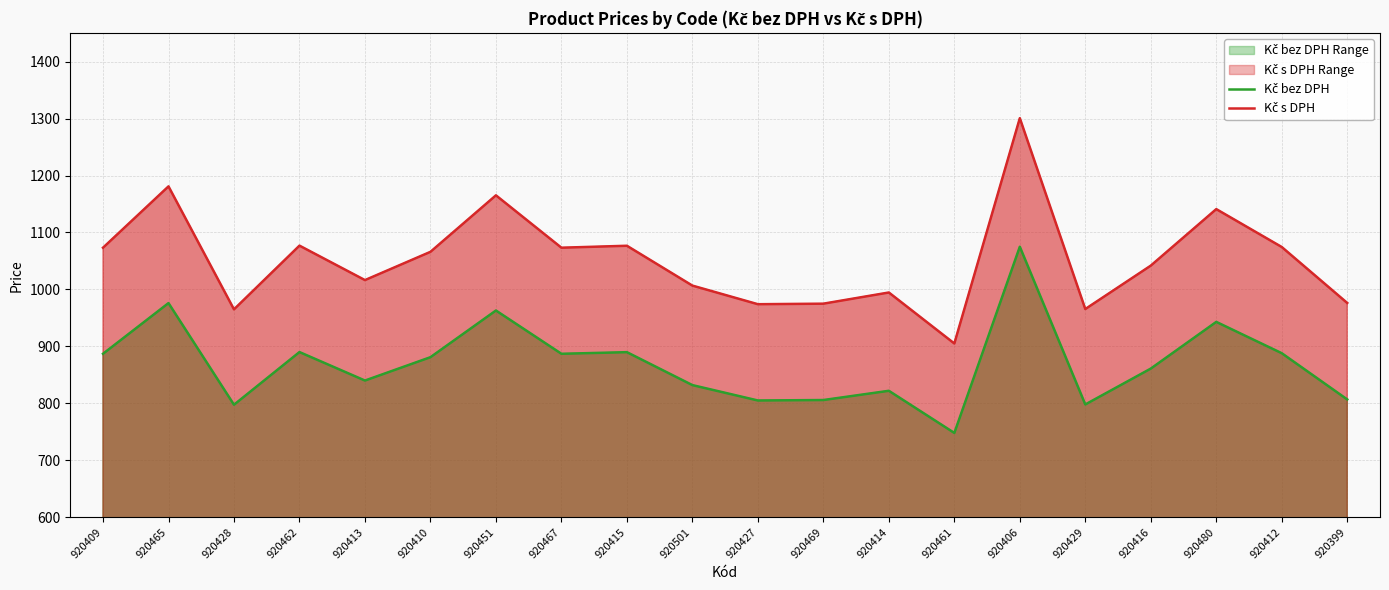

Which series changed the most between 920427 and 920429?

Kč s DPH